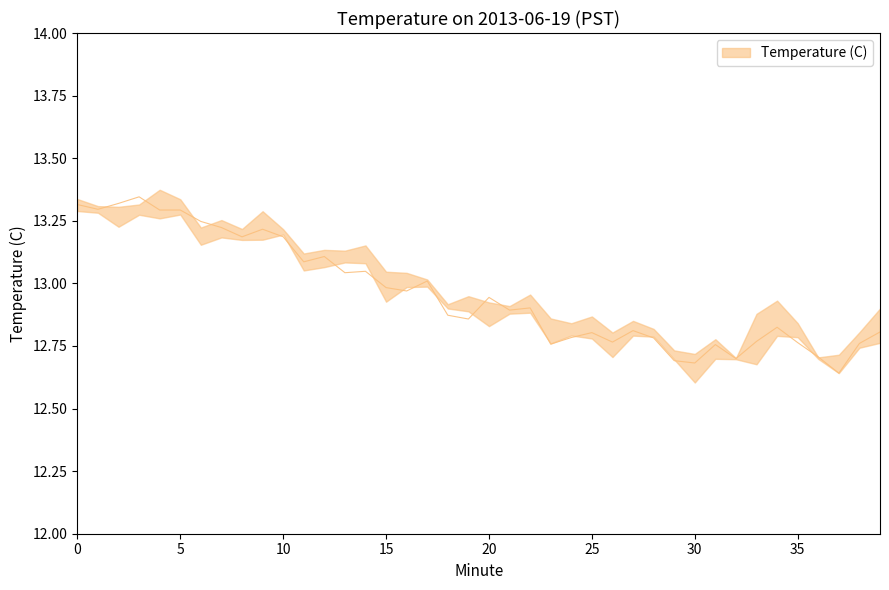

What is the difference between the maximum and minimum values?

0.7